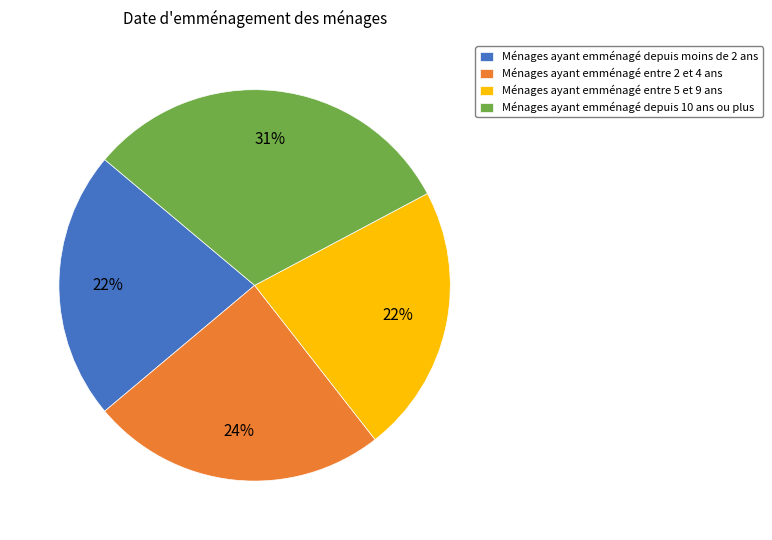

How many segments does this pie chart have?

4